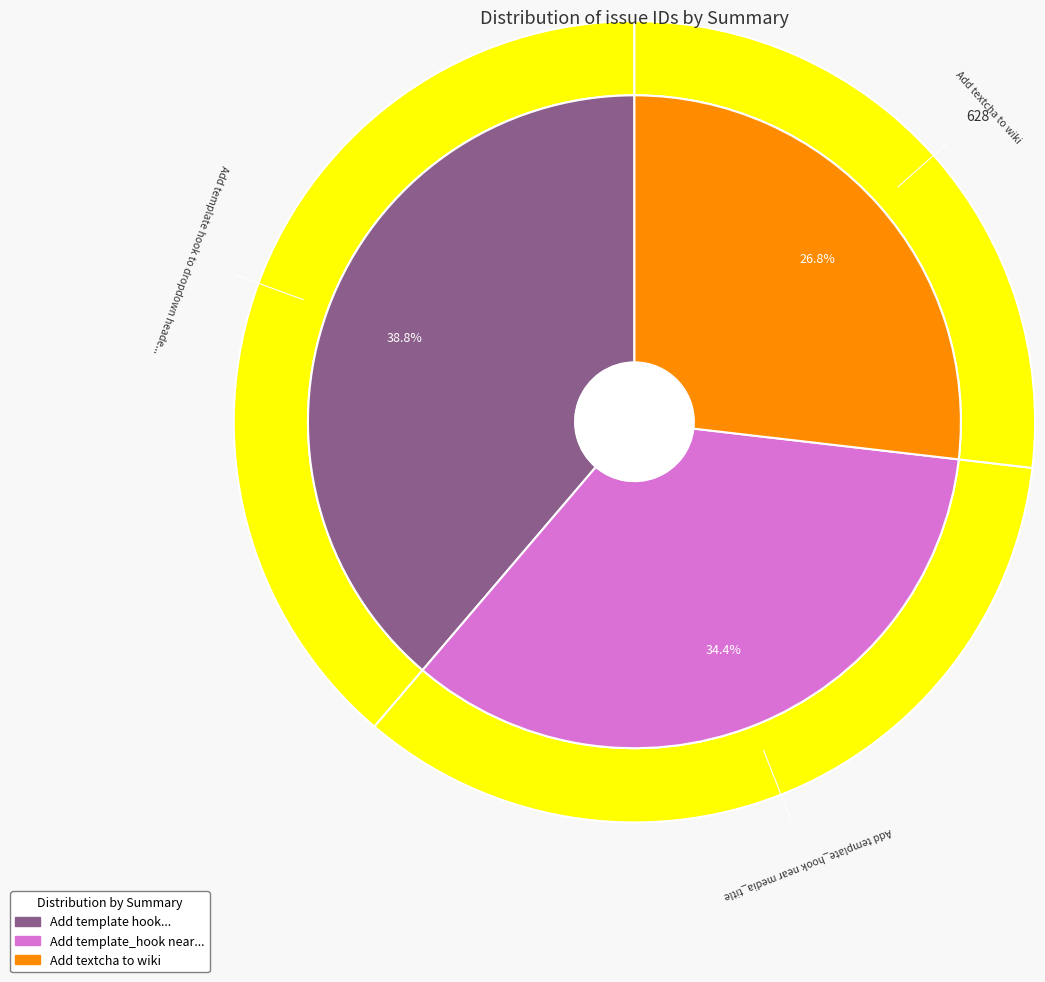

Is Add textcha to wiki the majority of the pie?

No